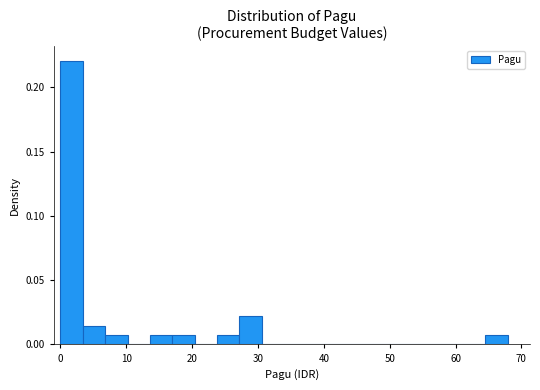

Read against the x-axis, roughly where is the centre of the tallest bar?

2